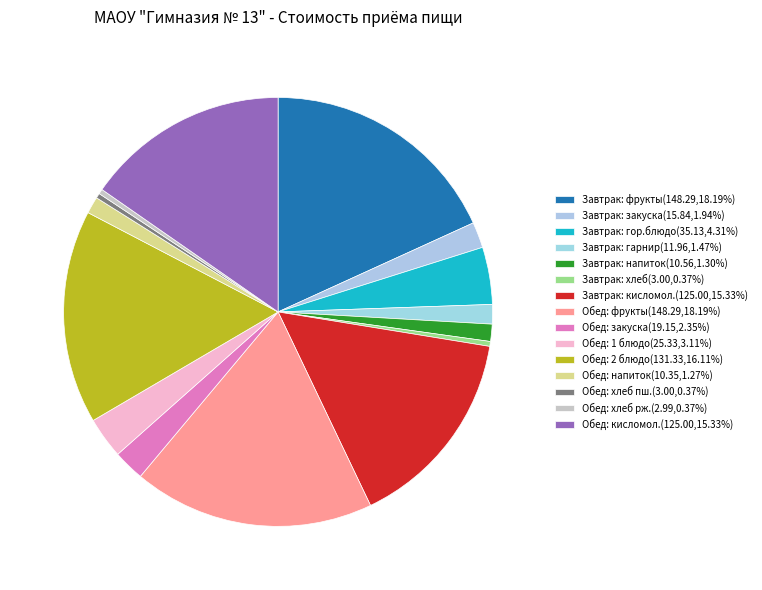

How many slices are in this pie chart?

15